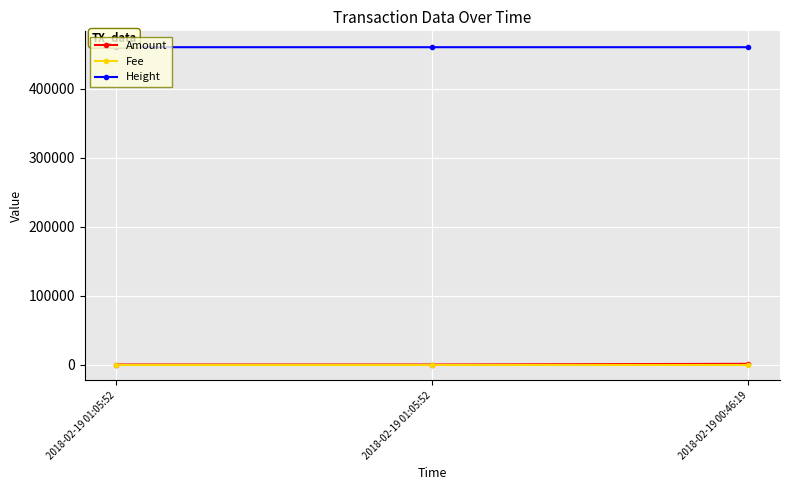

What are all the series names shown in the legend?

Amount, Fee, Height